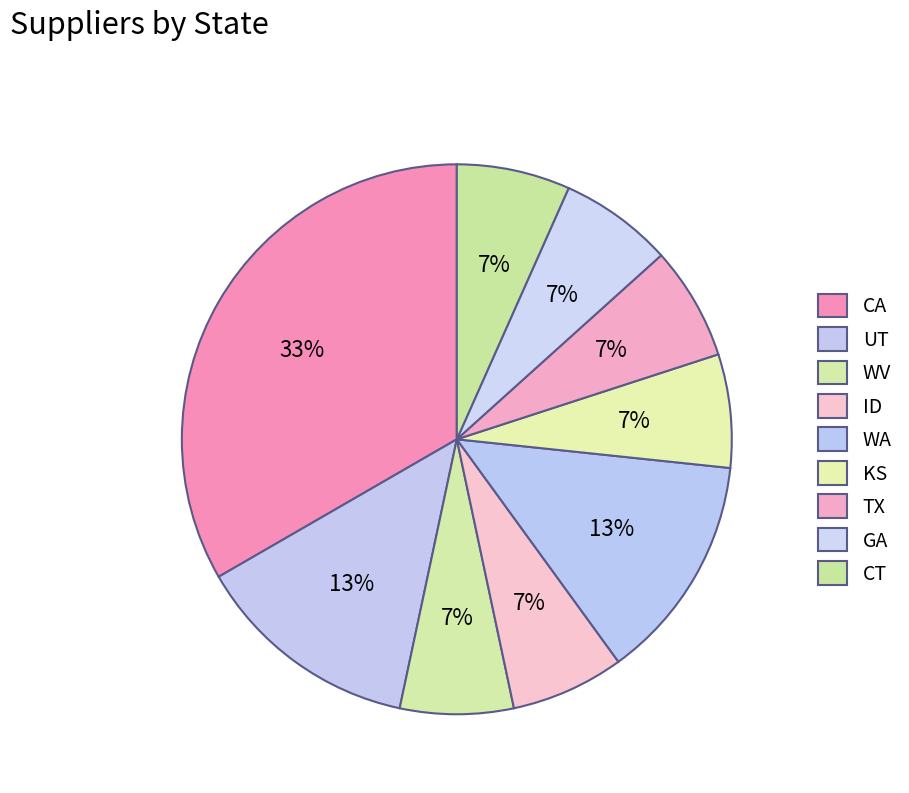

Count the number of slices in the pie.

9